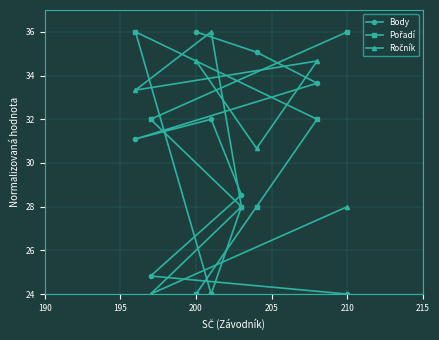

At which label does Body reach its peak?

200